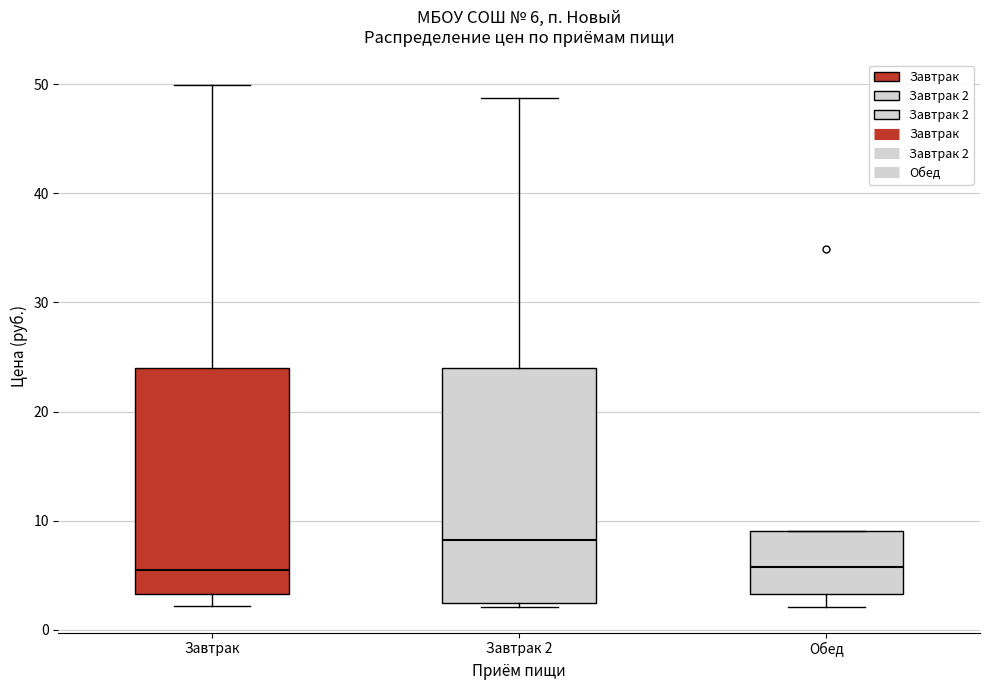

Which box's median line is the highest?

Завтрак 2